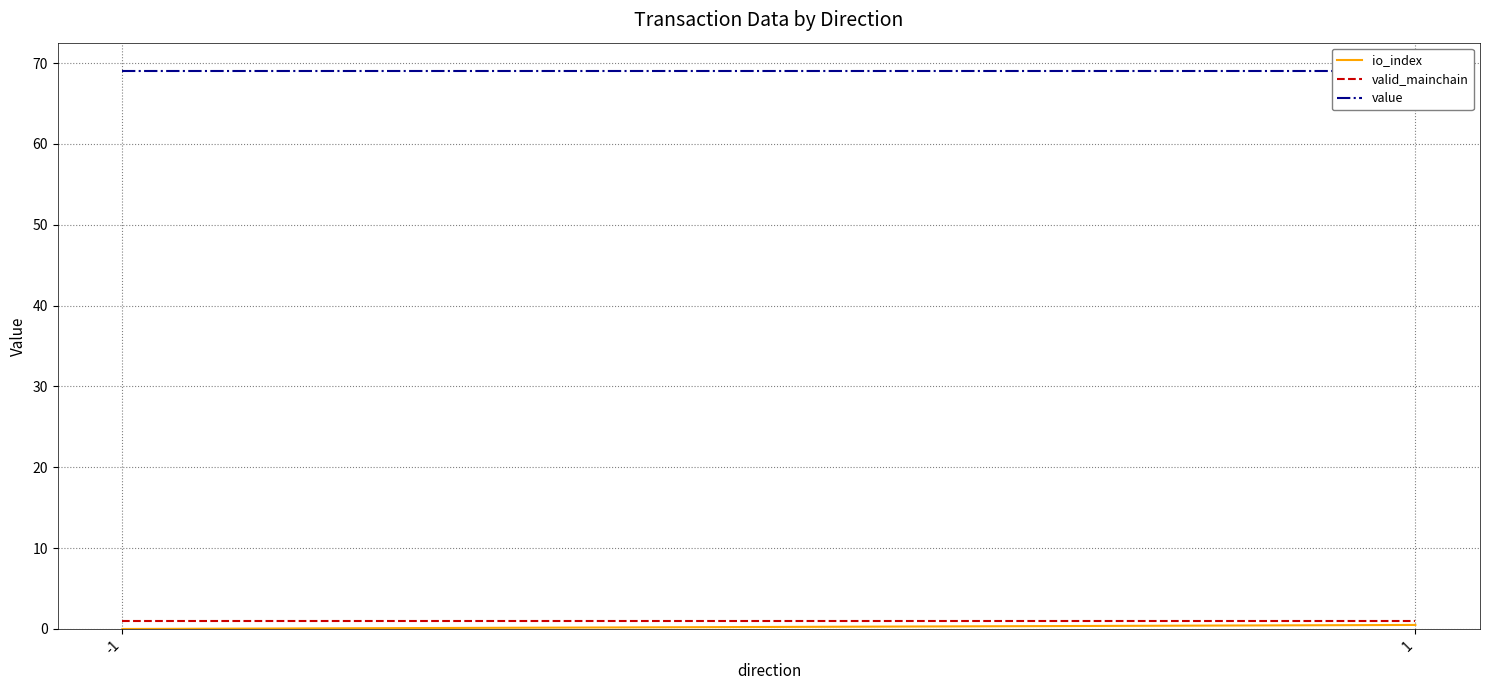

What is the lowest value of the valid_mainchain series?

1.0